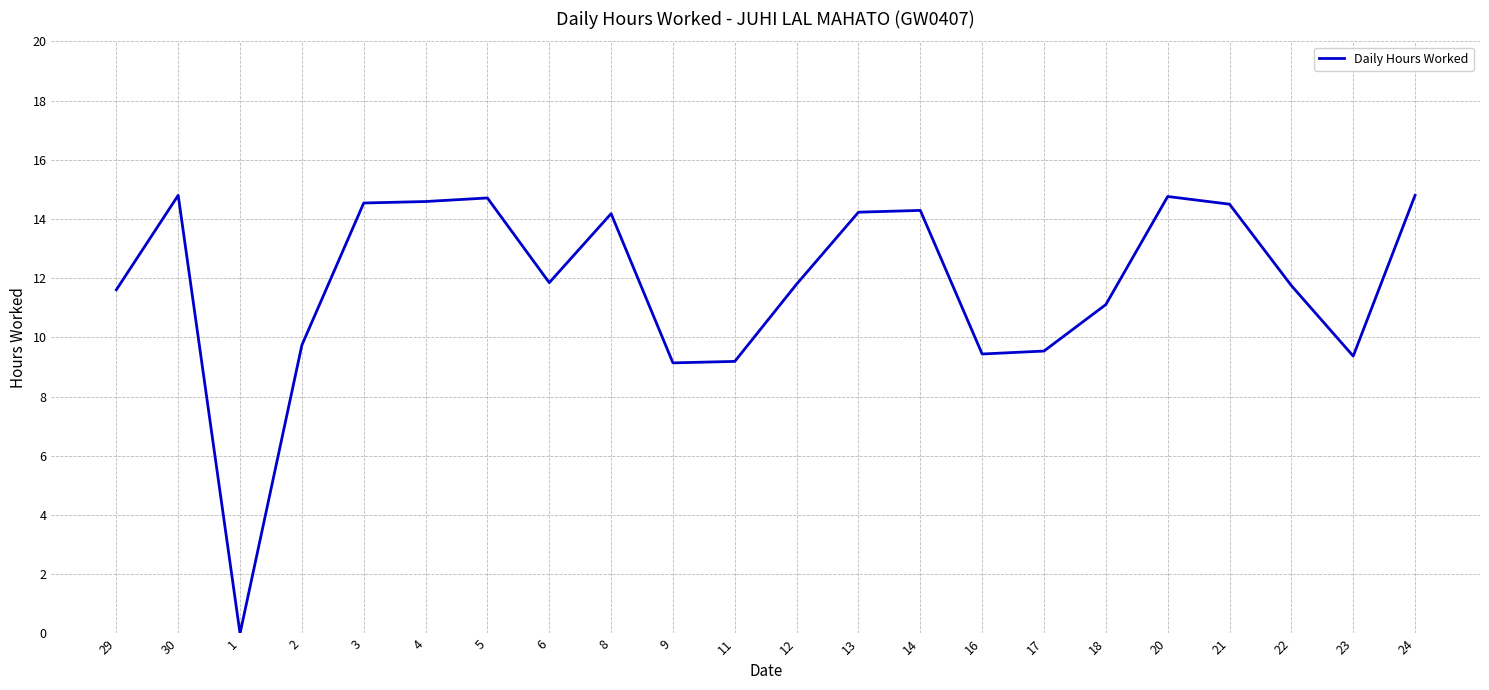

The value at 13 is 21.1. True or false?

False